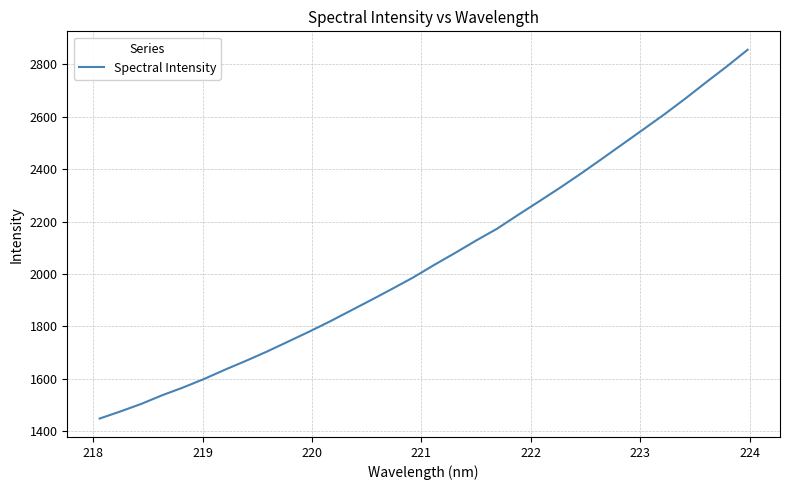

What is the smallest value displayed?

1448.1